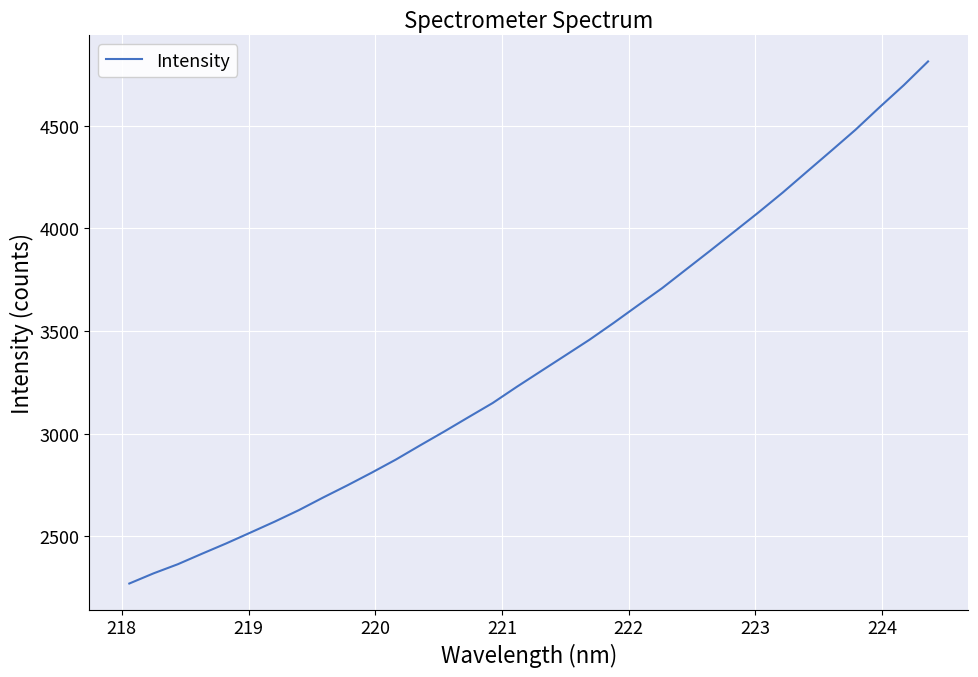

What is the maximum value shown in the chart?

4813.7